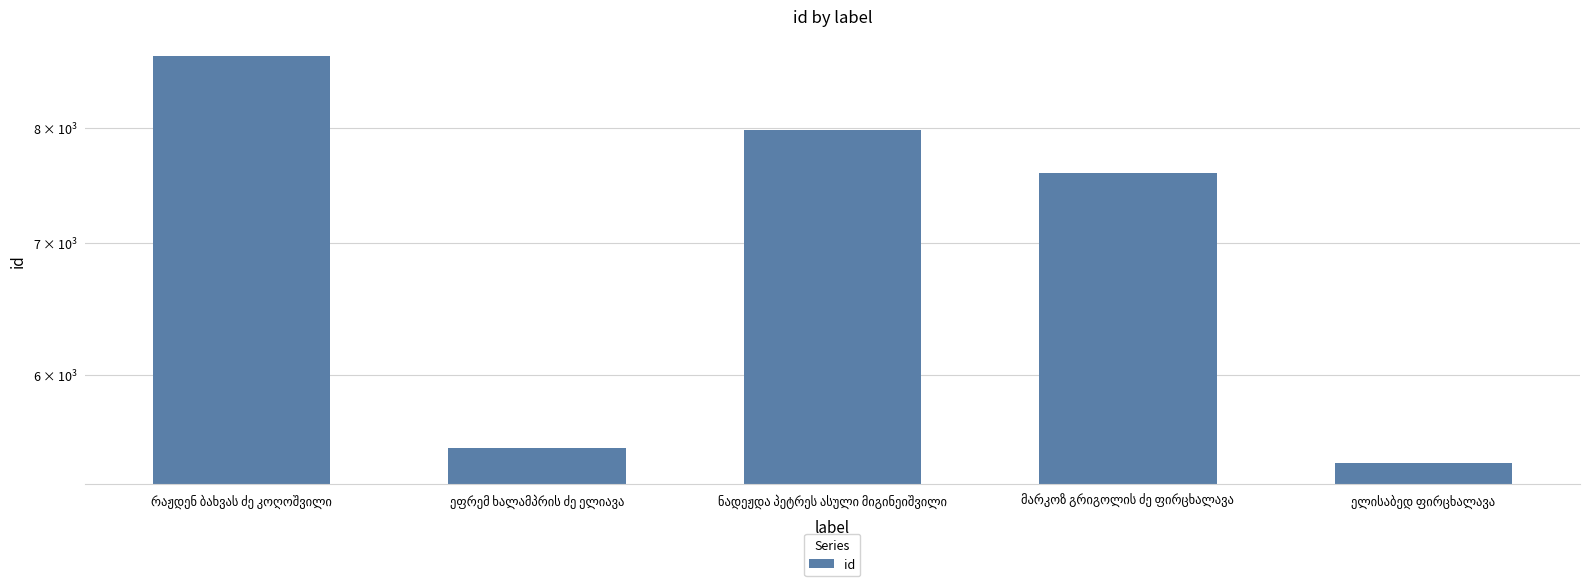

What is the difference between the maximum and minimum values?

3282